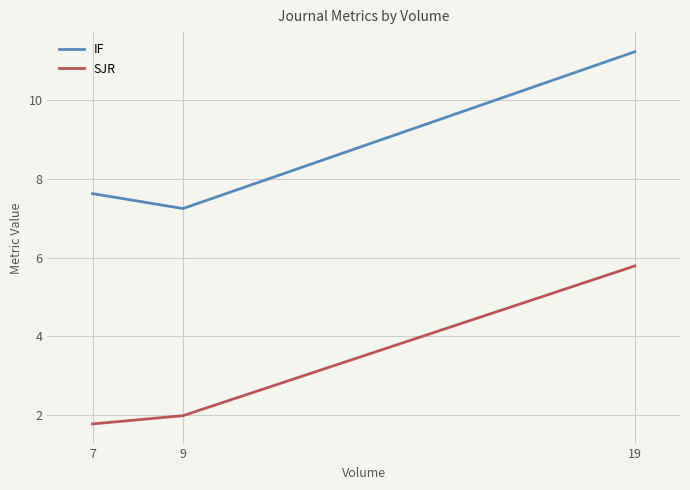

What is the difference between the maximum and minimum values in the IF series?

4.0